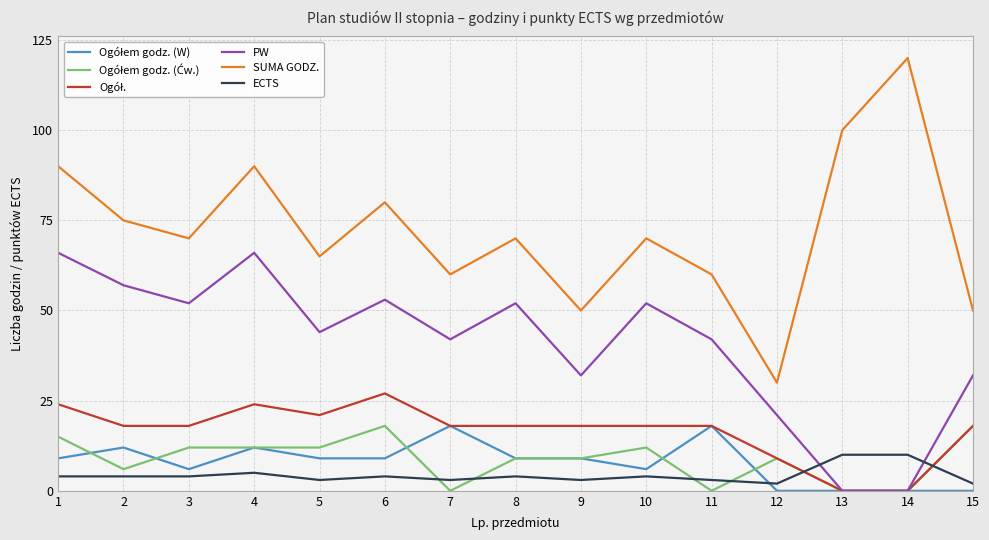

What is the sum of the PW values at 3 and 15?

84